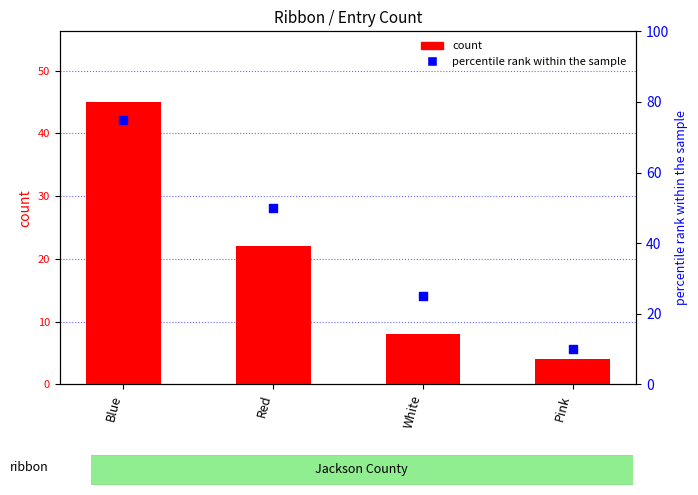

At which category is the sum across all series the highest?

Blue